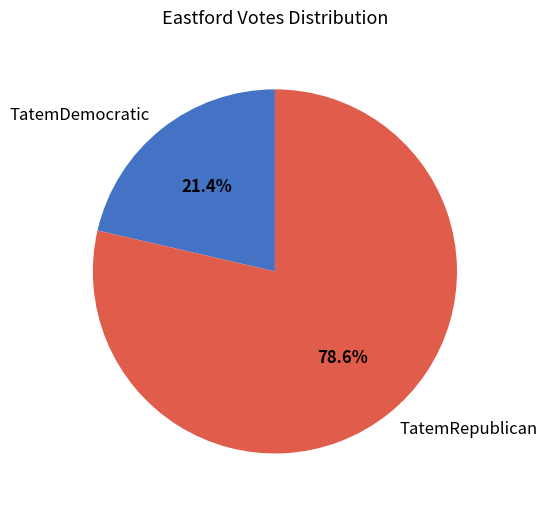

Is there a majority slice in this chart?

Yes